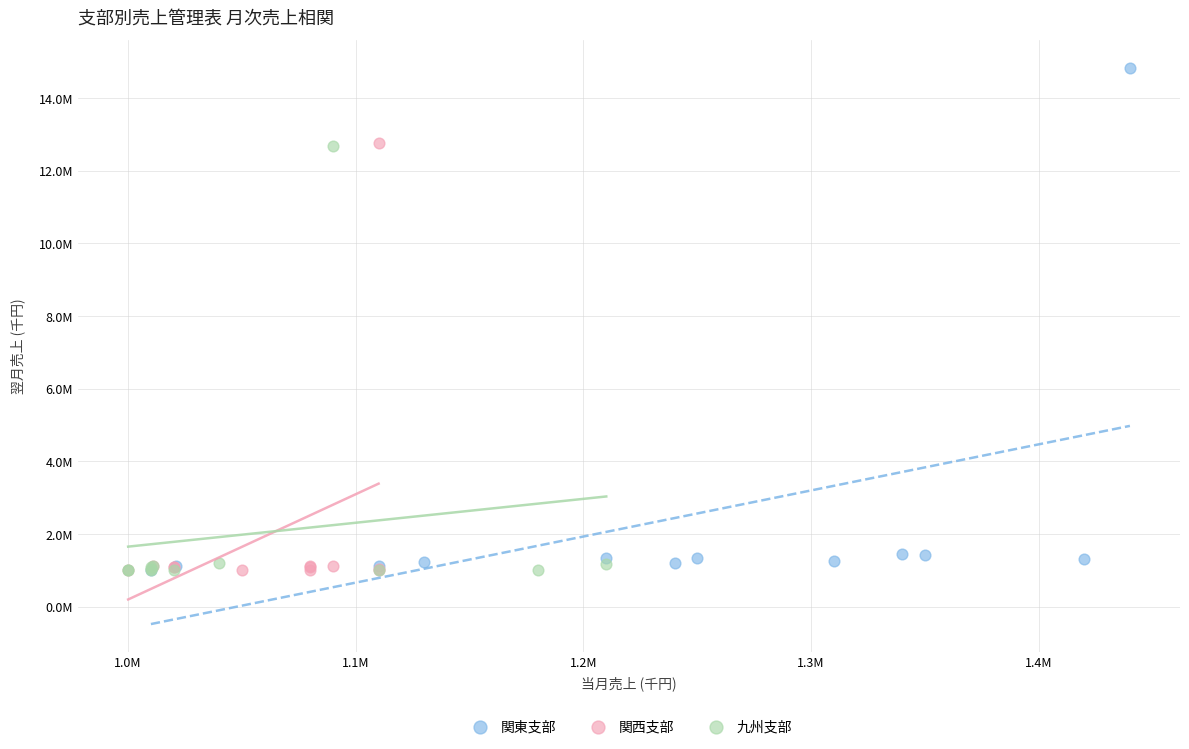

Which series reaches the maximum Y coordinate?

関東支部